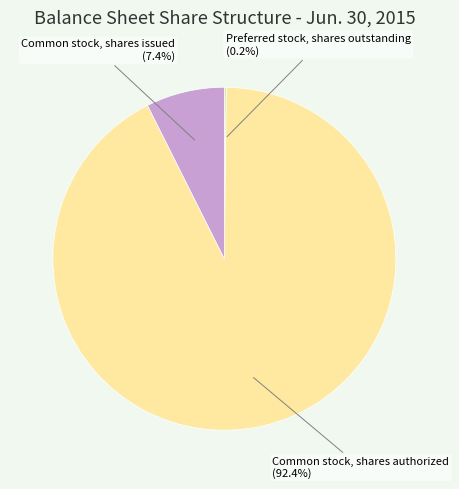

What percentage is NOT represented by Common stock, shares issued?

92.6%